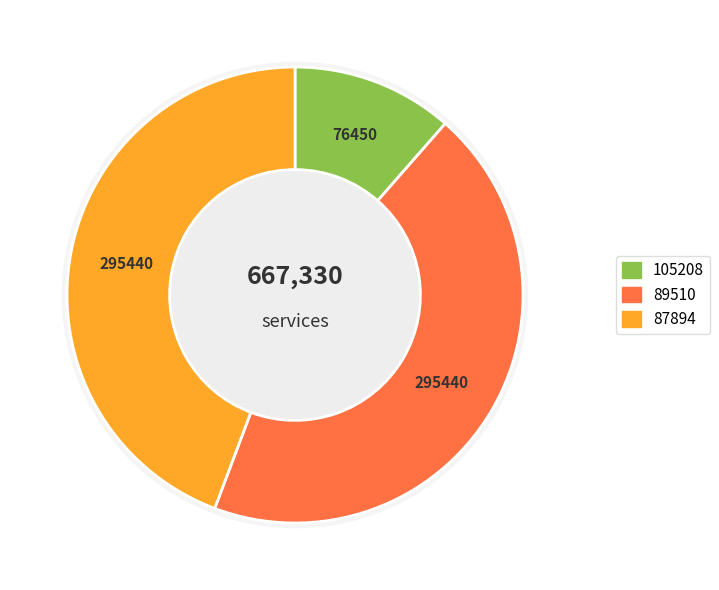

Is it true that 89510 is 36% of the pie?

False